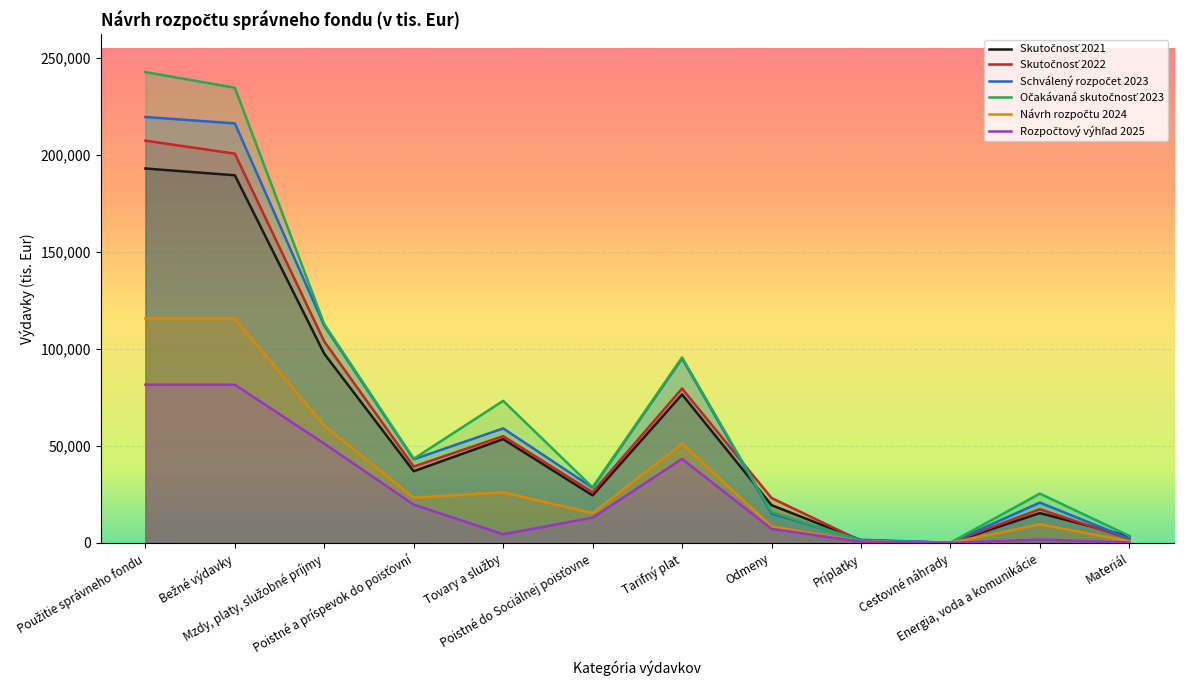

What are all the series names shown in the legend?

Skutočnosť 2021, Skutočnosť 2022, Schválený rozpočet 2023, Očakávaná skutočnosť 2023, Návrh rozpočtu 2024, Rozpočtový výhľad 2025